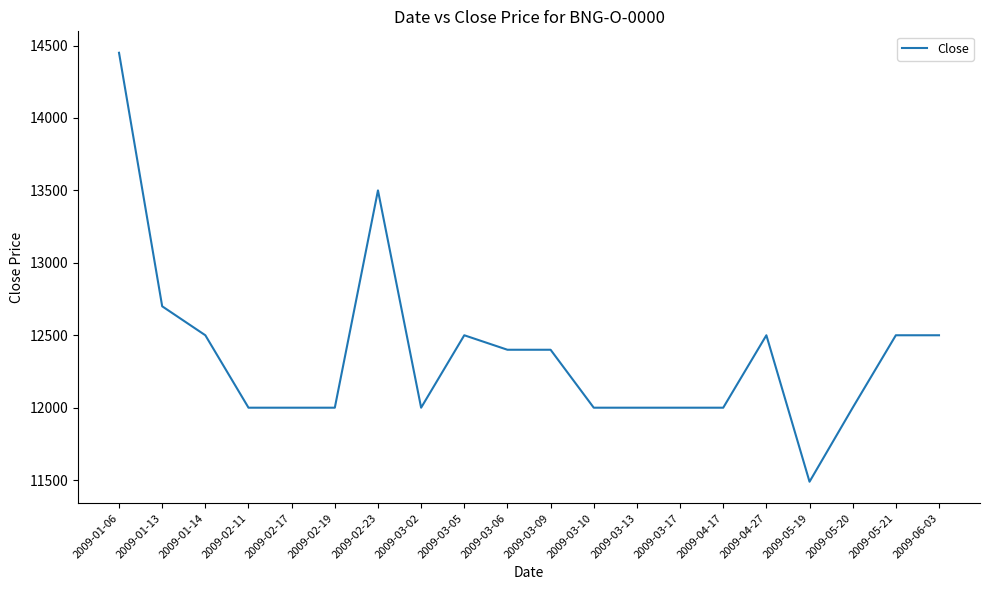

Which label corresponds to the smallest value in the chart?

2009-05-19